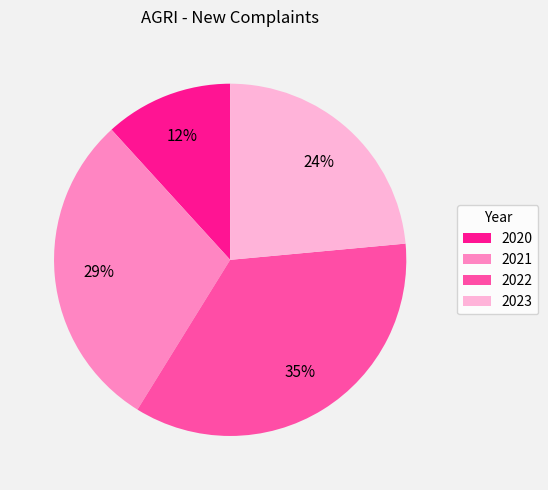

Is 2022 the majority of the pie?

No